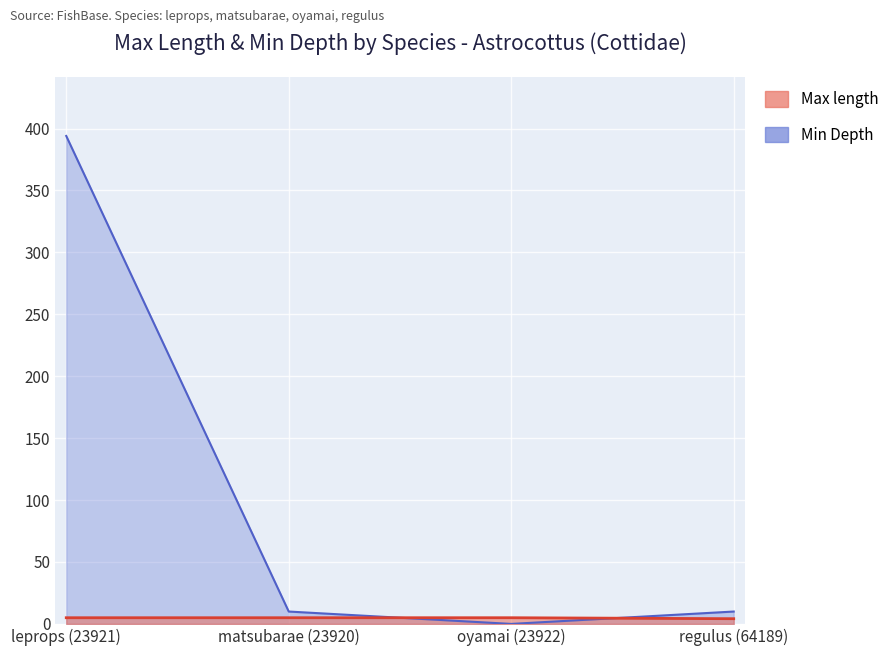

What is the highest value of the Max length series?

5.0